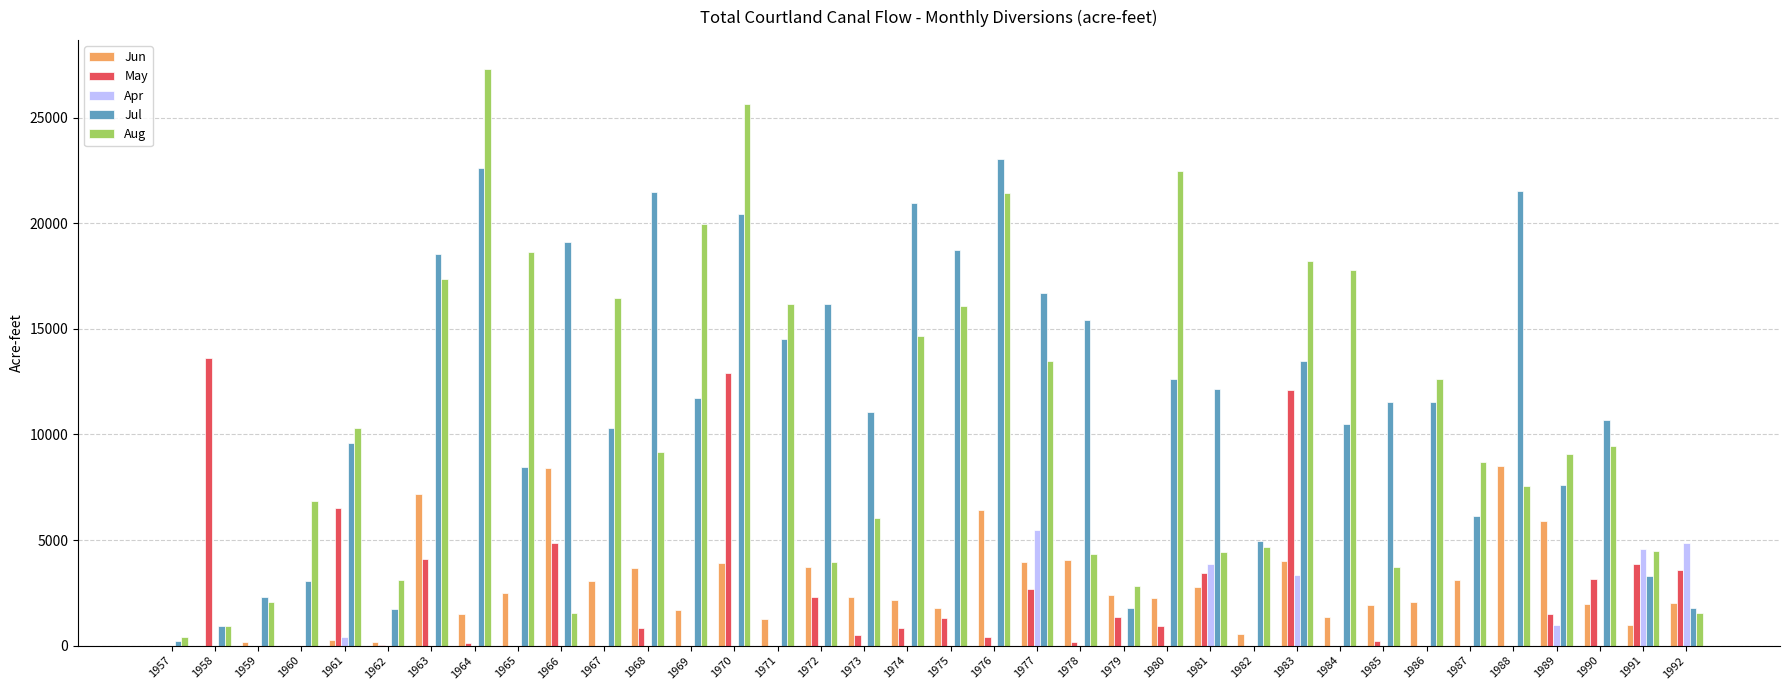

What is the total value across all series at 1984?

29627